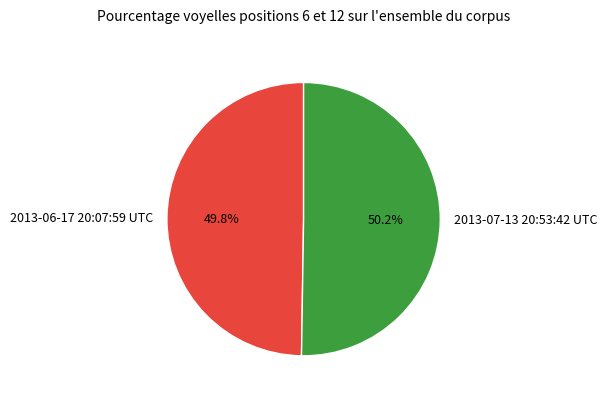

Is there a majority slice in this chart?

Yes